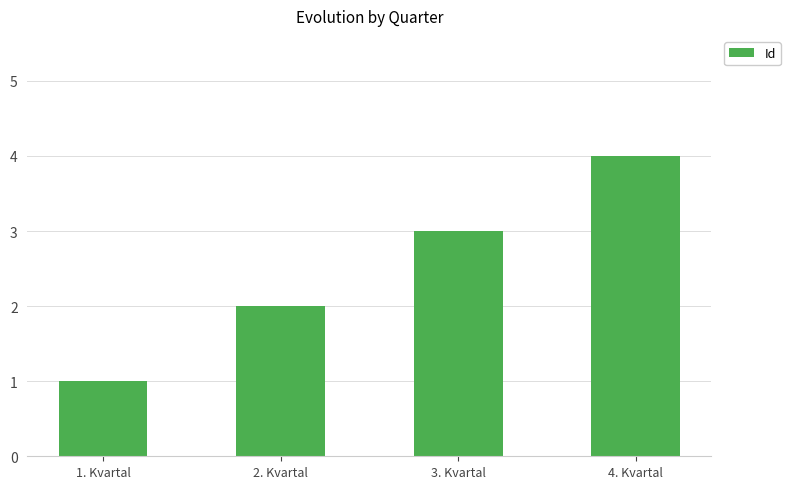

What is the label of the 2nd bar from the right?

3. Kvartal